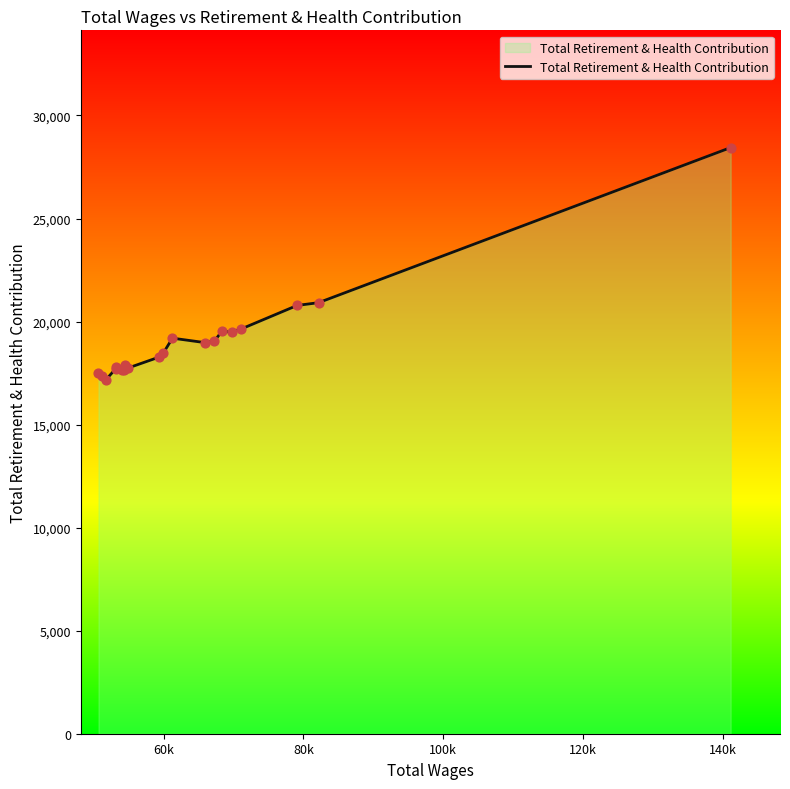

What is the difference between the maximum and minimum values?

11259